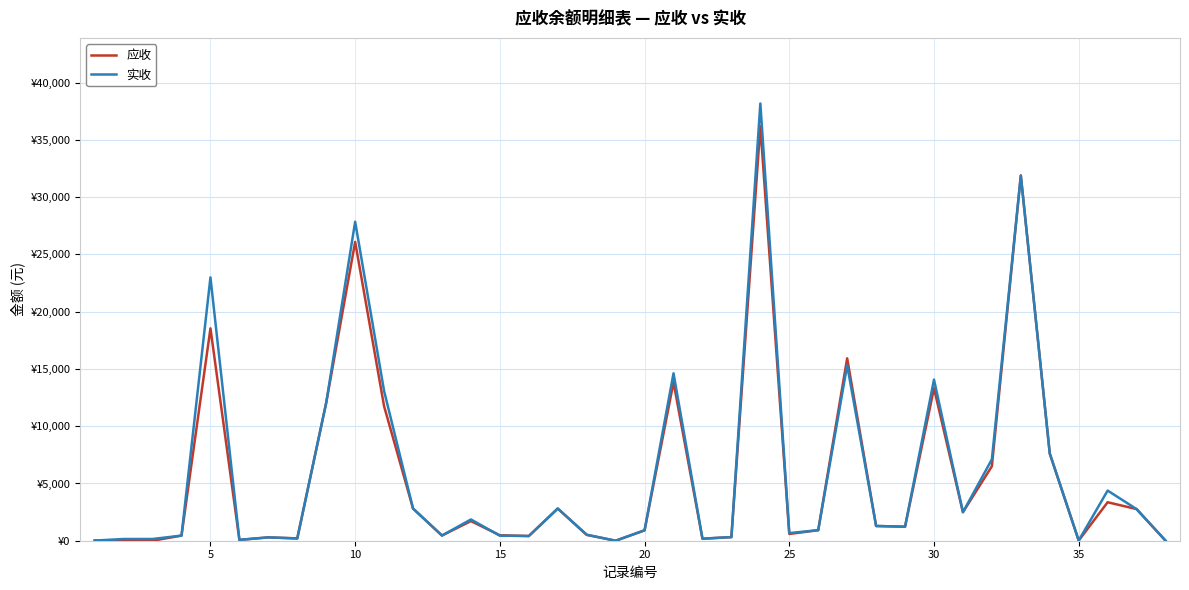

Does the chart have visible grid lines?

Yes